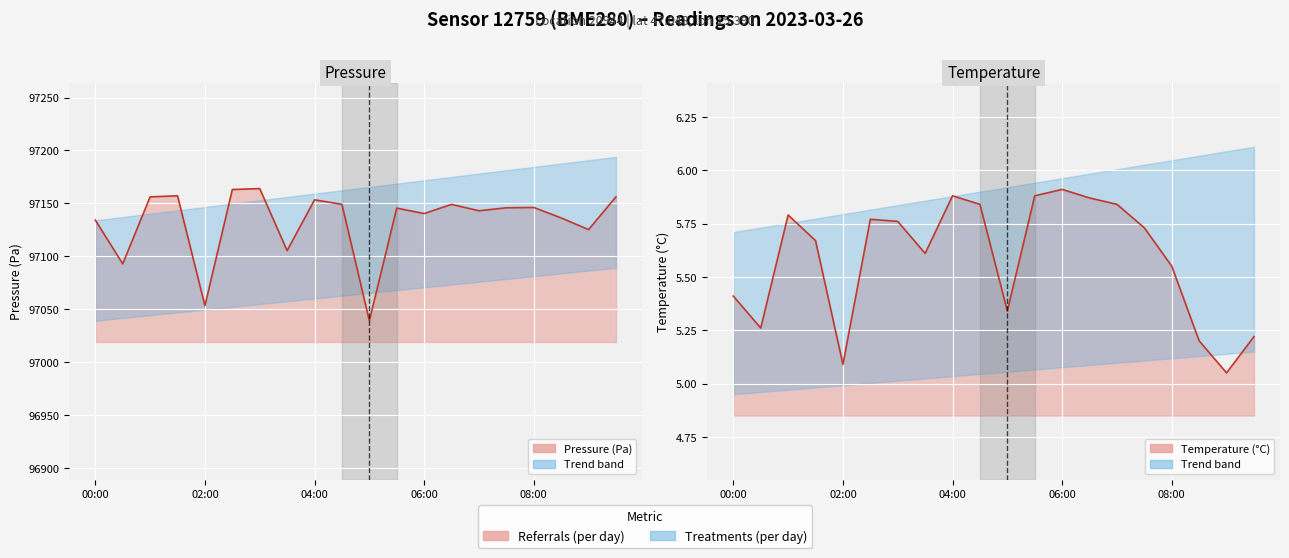

Does the chart display data point markers on the line(s)?

No